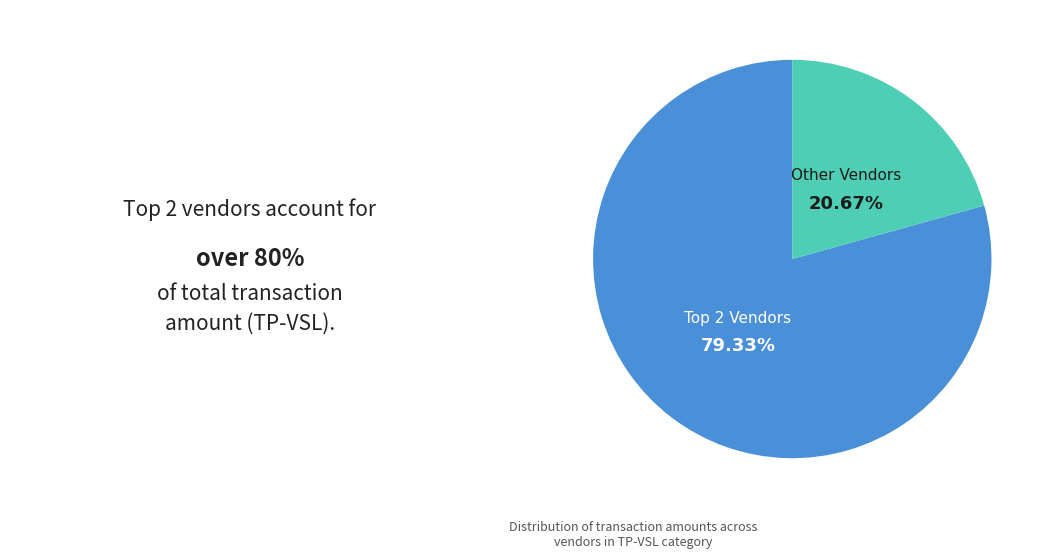

Is there any slice that represents more than half of the pie?

Yes